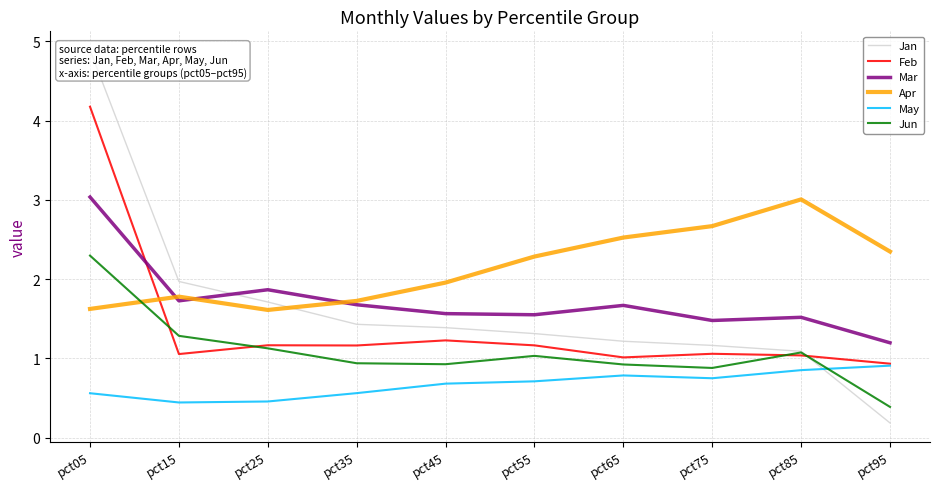

List the series in order of their peak value, lowest first.

May, Jun, Apr, Mar, Feb, Jan